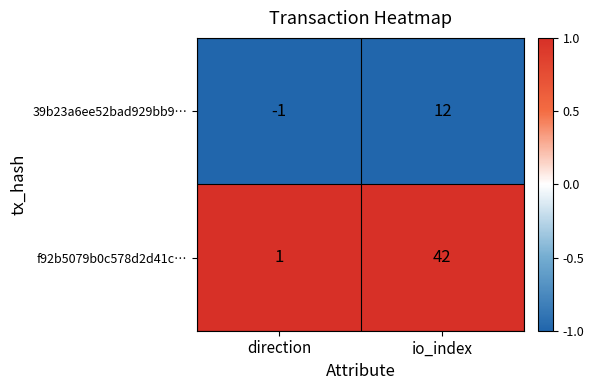

The f92b5079b0c578d2d41c… series shows 42 at io_index. True or false?

True